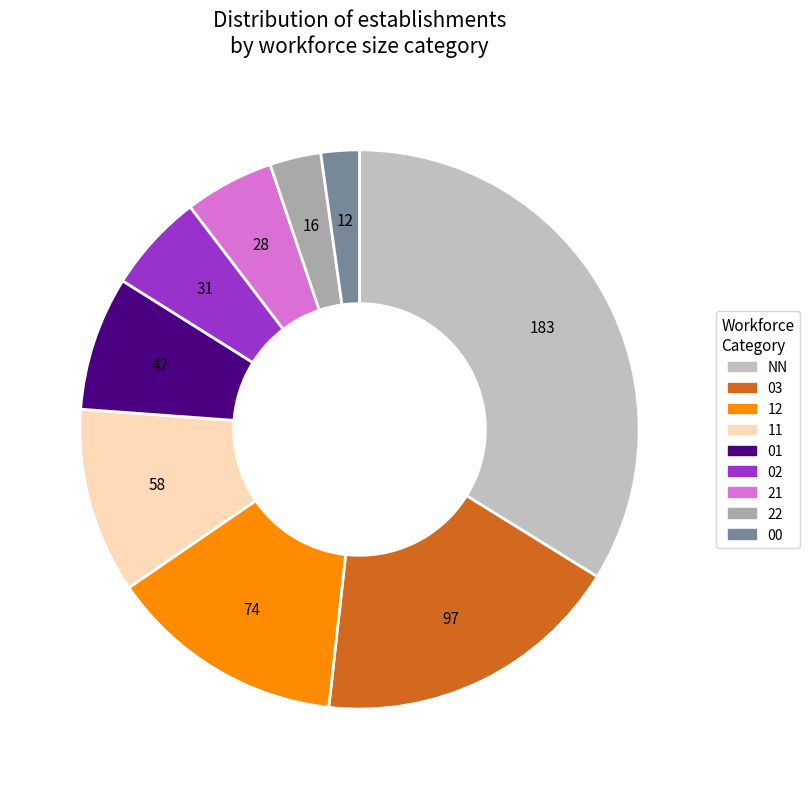

Is 22 the majority of the pie?

No